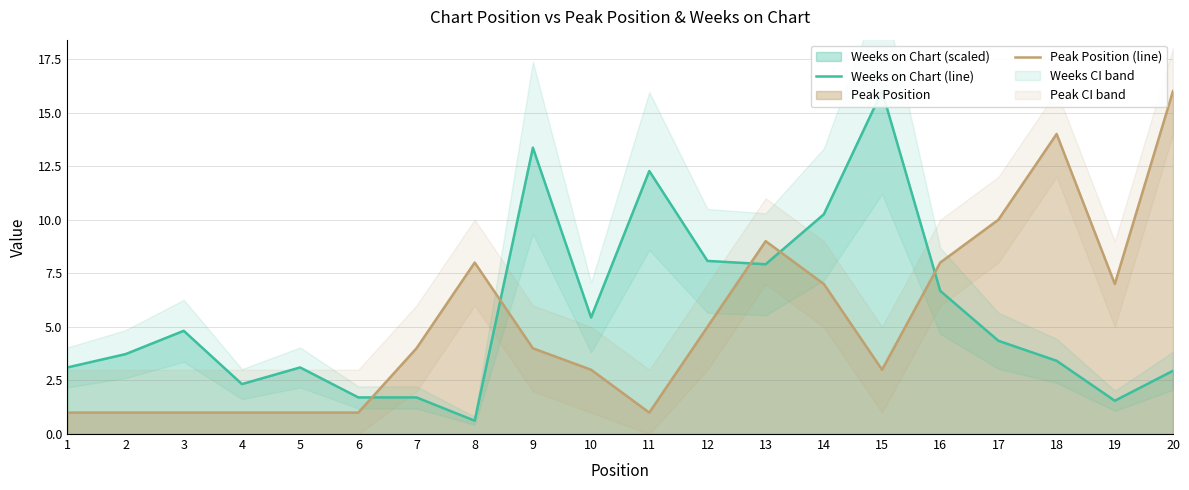

At which category does Peak Position (line) reach its first local valley?

11